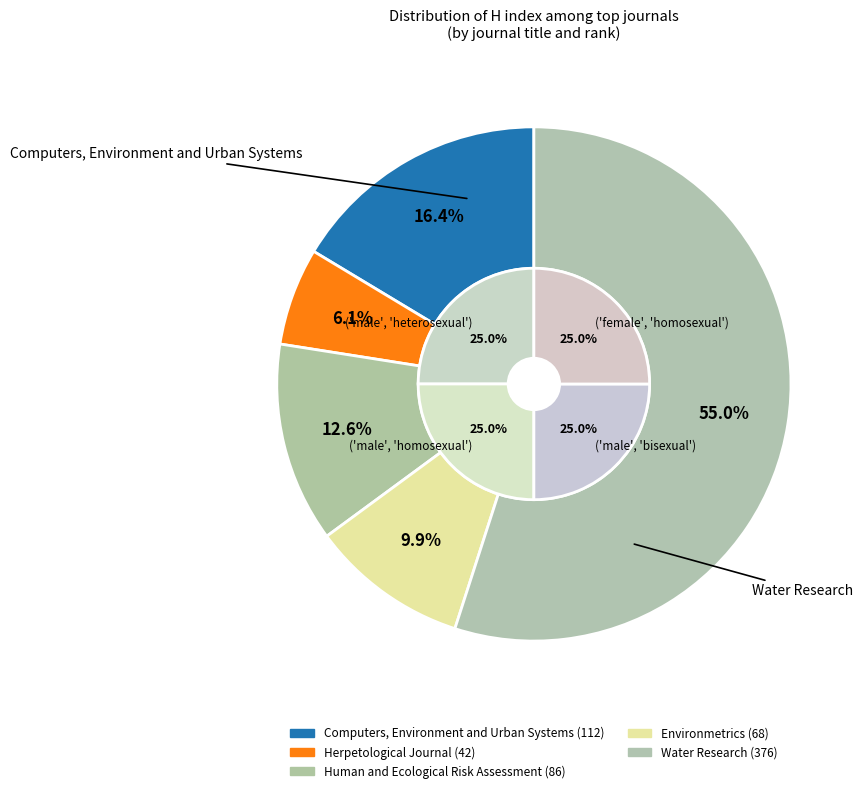

Is Computers, Environment and Urban Systems the majority of the pie?

No